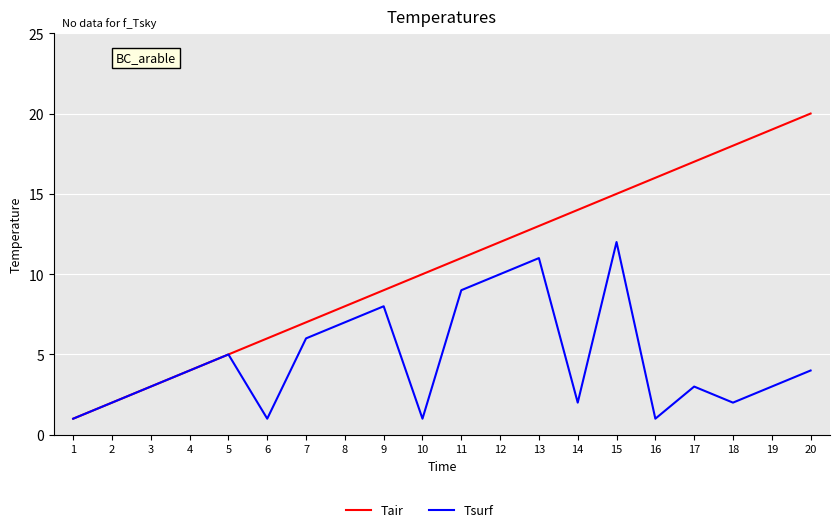

Which series changed the most between 6 and 15?

Tsurf